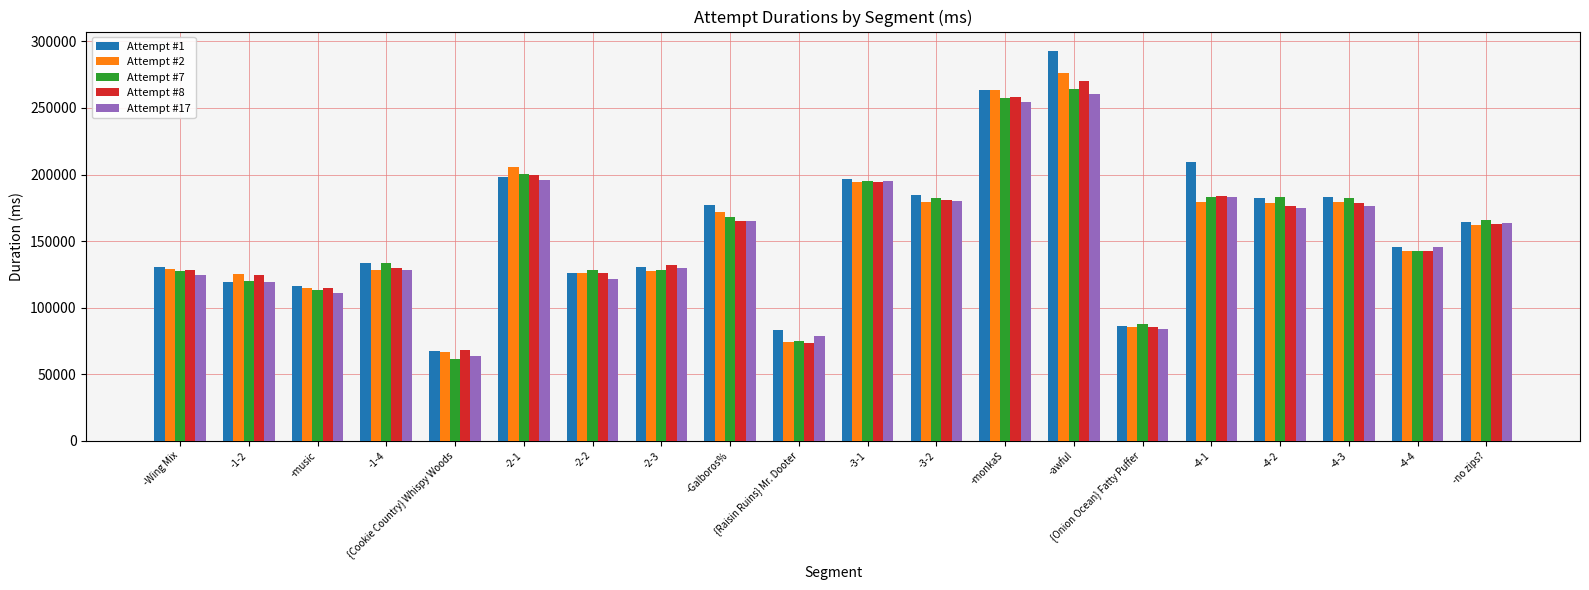

Where does the Attempt #1 series first go above 163986?

-2-1